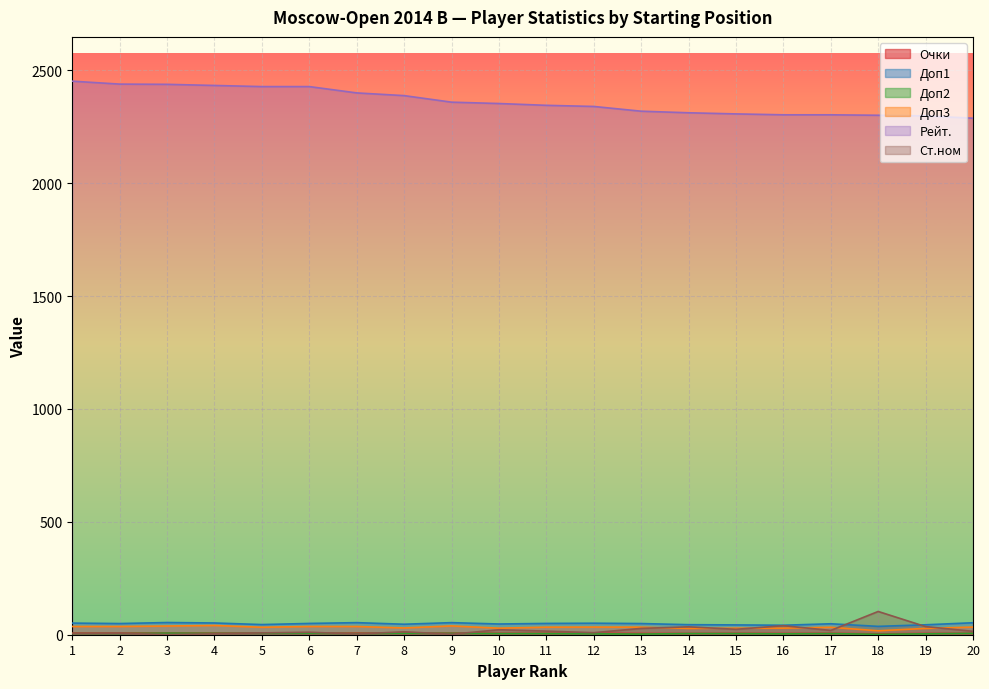

What is the sum of the Очки values at 6 and 18?

10.5